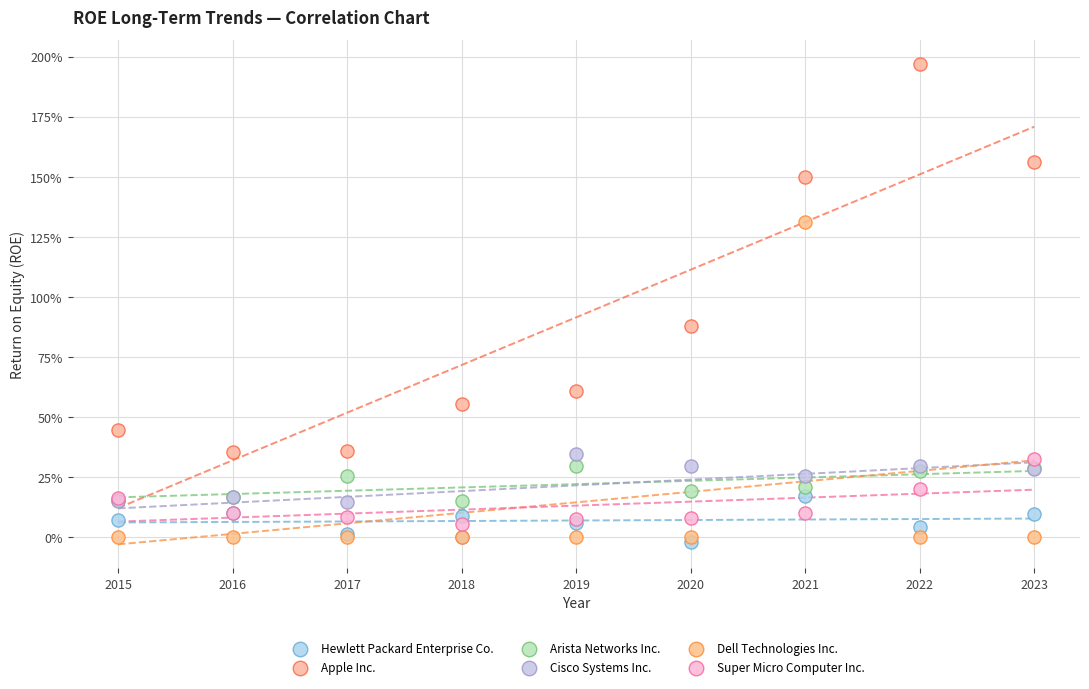

What are all the series names shown in the legend?

Hewlett Packard Enterprise Co., Apple Inc., Arista Networks Inc., Cisco Systems Inc., Dell Technologies Inc., Super Micro Computer Inc.